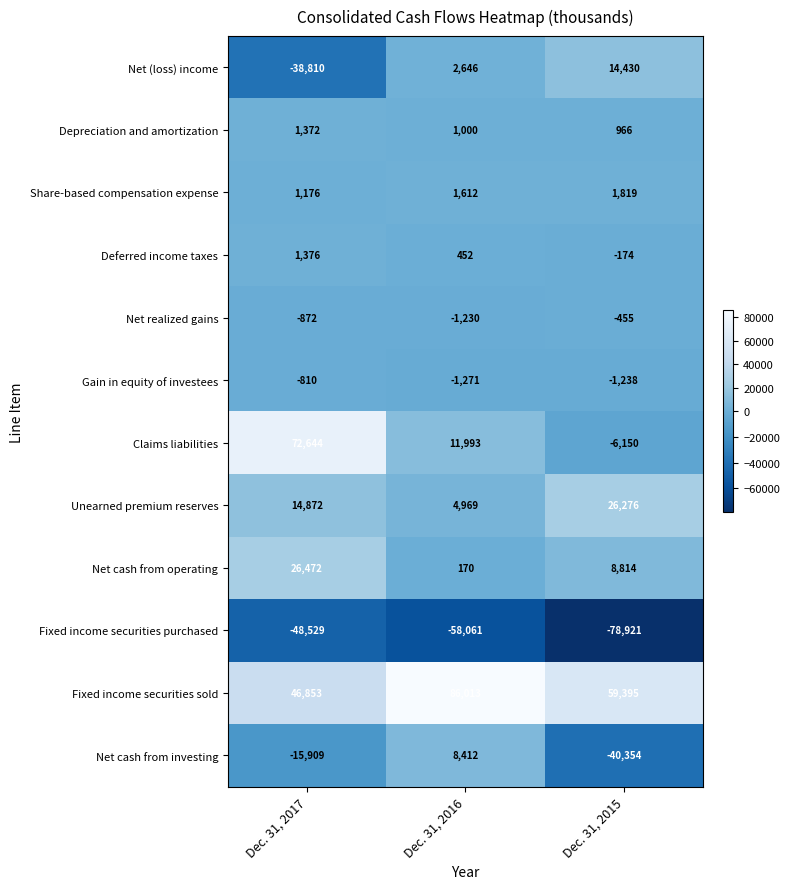

Which label corresponds to the largest value in the chart?

Dec. 31, 2016